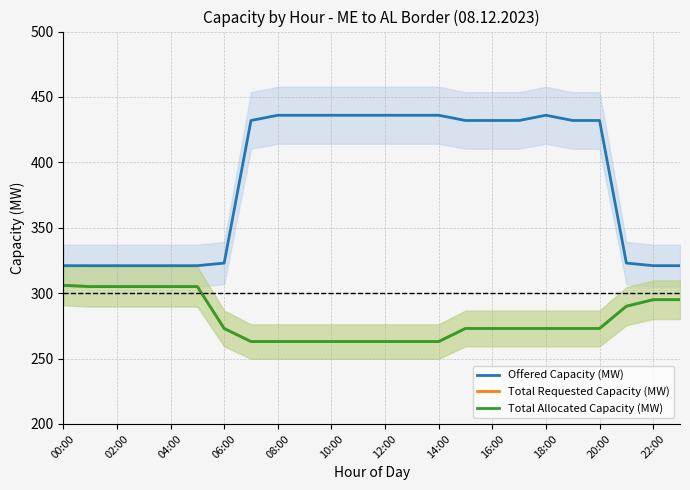

What is the approximate value of Total Requested Capacity (MW) at 23?

295